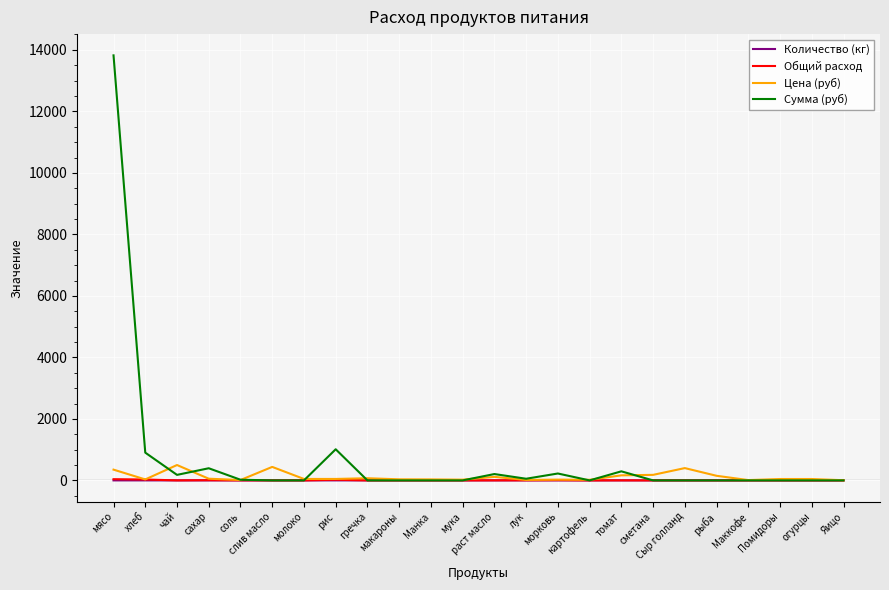

Which series has the largest range (max minus min)?

Сумма (руб)